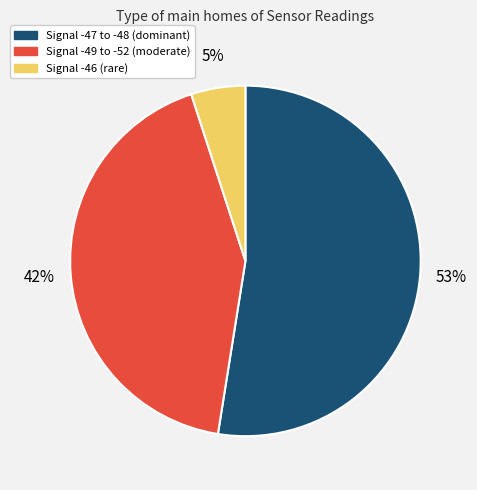

Is there a majority slice in this chart?

Yes